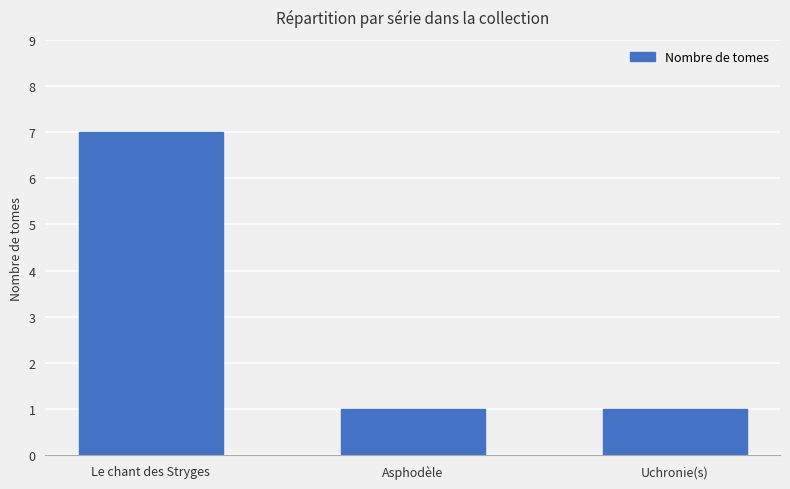

How many distinct data groups are displayed?

1